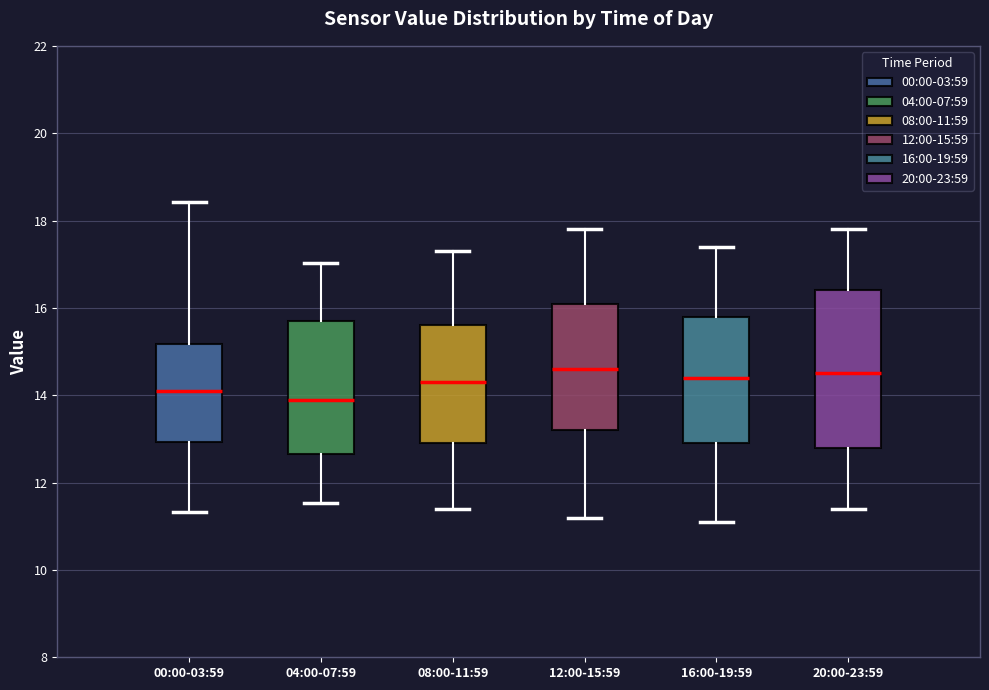

Reading left to right, transcribe this box plot: for each box, give where its median line is, the range the box spans, and where its two whiskers end, as read against the y-axis. The values are not printed on the chart, so give them approximately, as read against the axis.

00:00-03:59: median 14.2, box 13.0 to 15.2, whiskers 11.4 to 18.4
04:00-07:59: median 14.0, box 12.6 to 15.8, whiskers 11.6 to 17.0
08:00-11:59: median 14.4, box 13.0 to 15.6, whiskers 11.4 to 17.4
12:00-15:59: median 14.6, box 13.2 to 16.2, whiskers 11.2 to 17.8
16:00-19:59: median 14.4, box 13.0 to 15.8, whiskers 11.2 to 17.4
20:00-23:59: median 14.6, box 12.8 to 16.4, whiskers 11.4 to 17.8